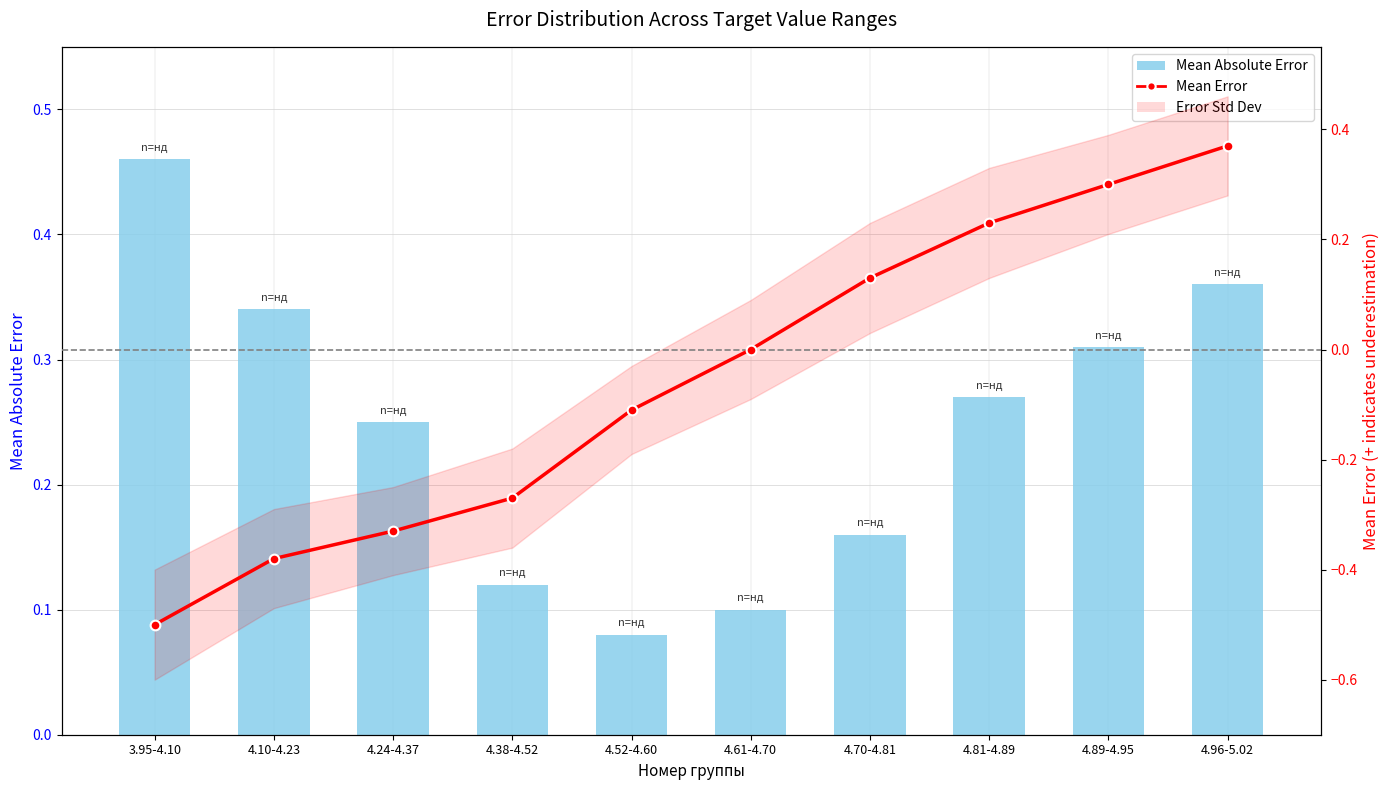

The Mean Absolute Error series shows 0.1 at 4.38-4.52. True or false?

True